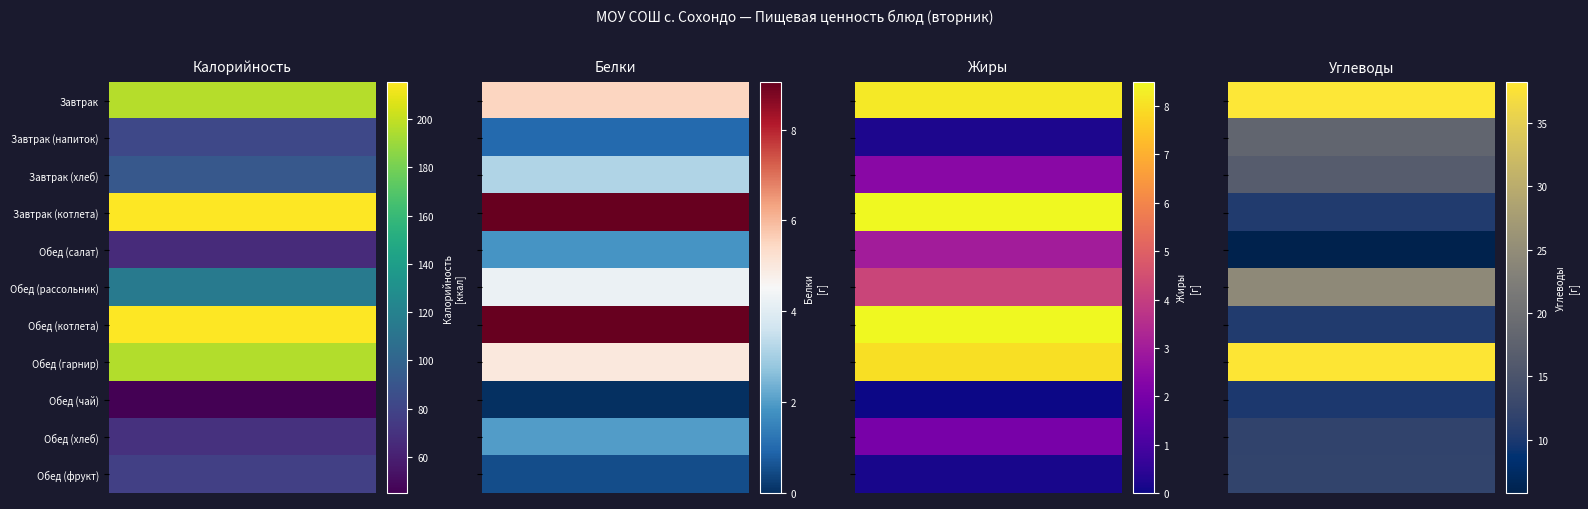

At which category is the sum across all series the highest?

Калорийность